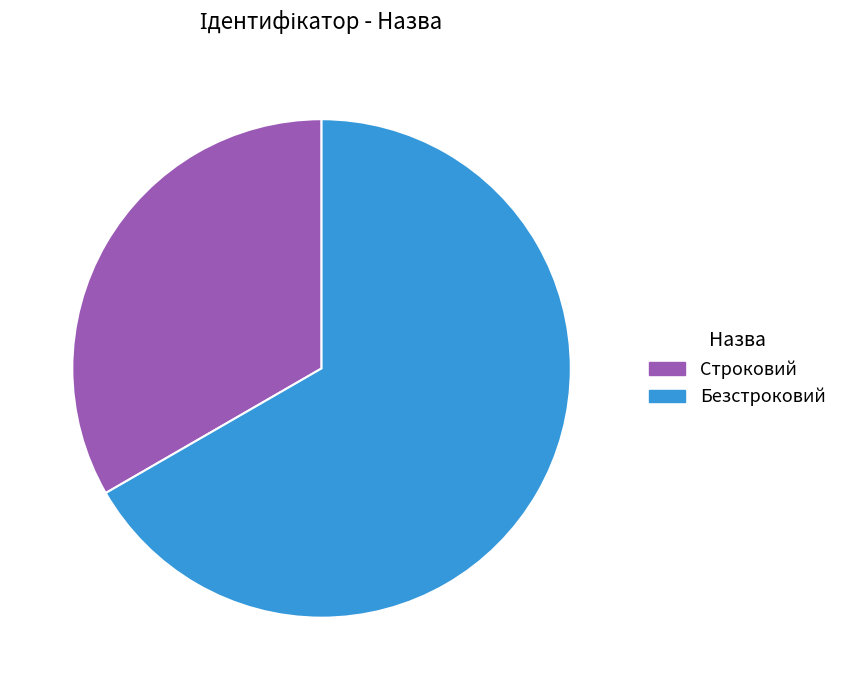

Is it true that Безстроковий is 67% of the pie?

True